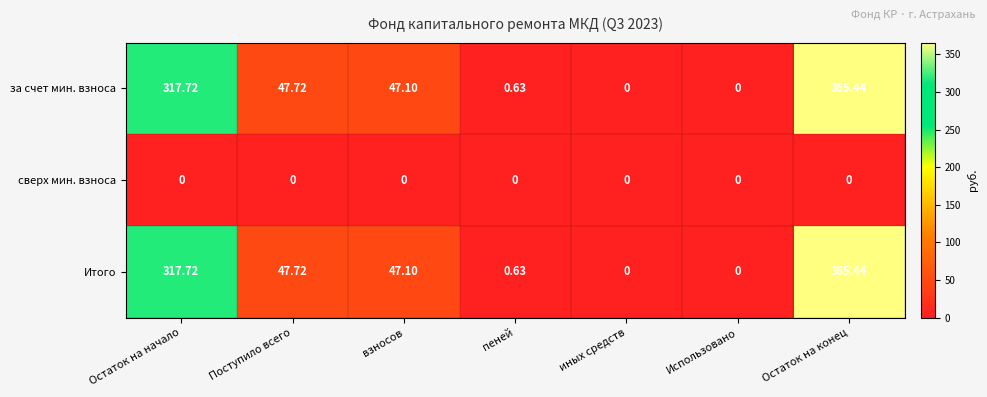

How many values in the за счет мин. взноса series are below 47?

3